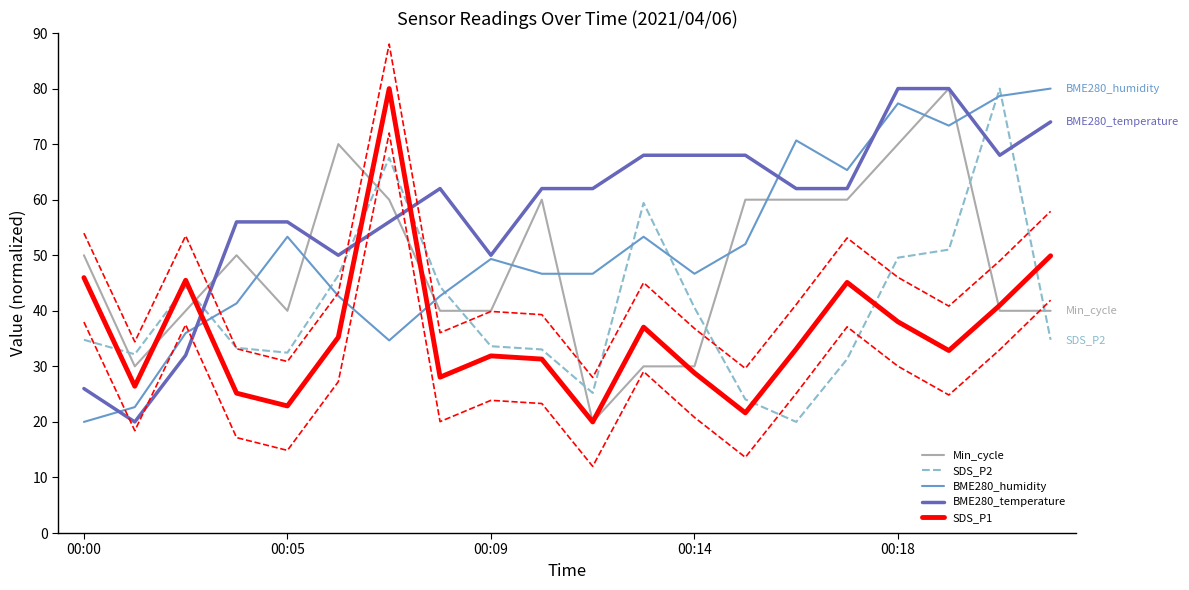

After their last crossing, which series has the higher values: SDS_P2 or Min_cycle?

Min_cycle